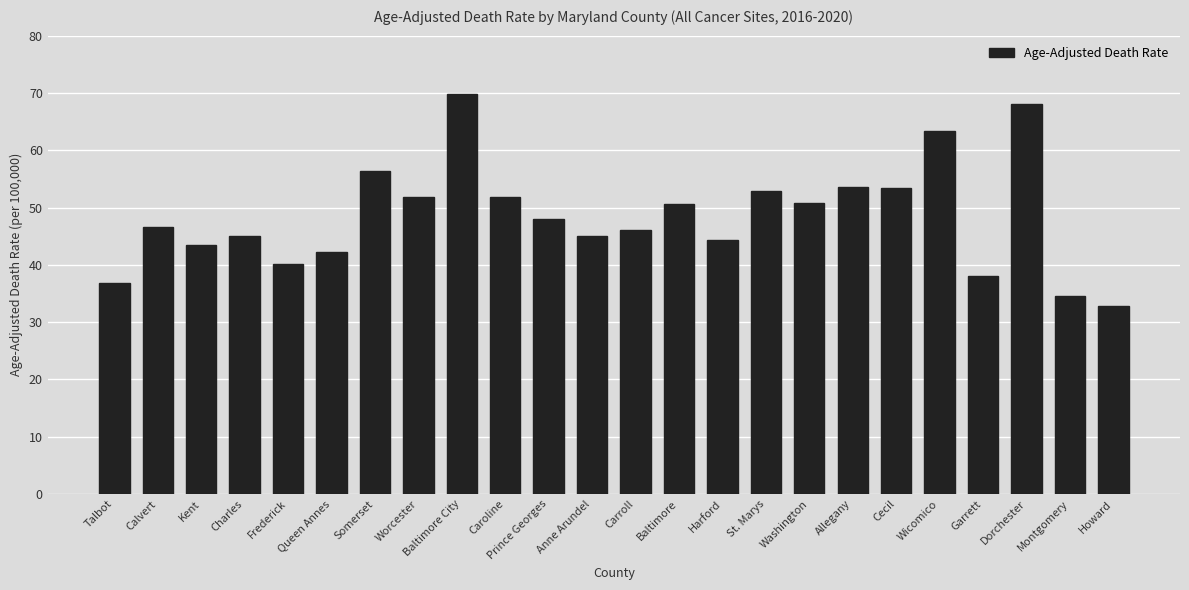

The chart shows a value of 76.4 at Worcester. True or false?

False